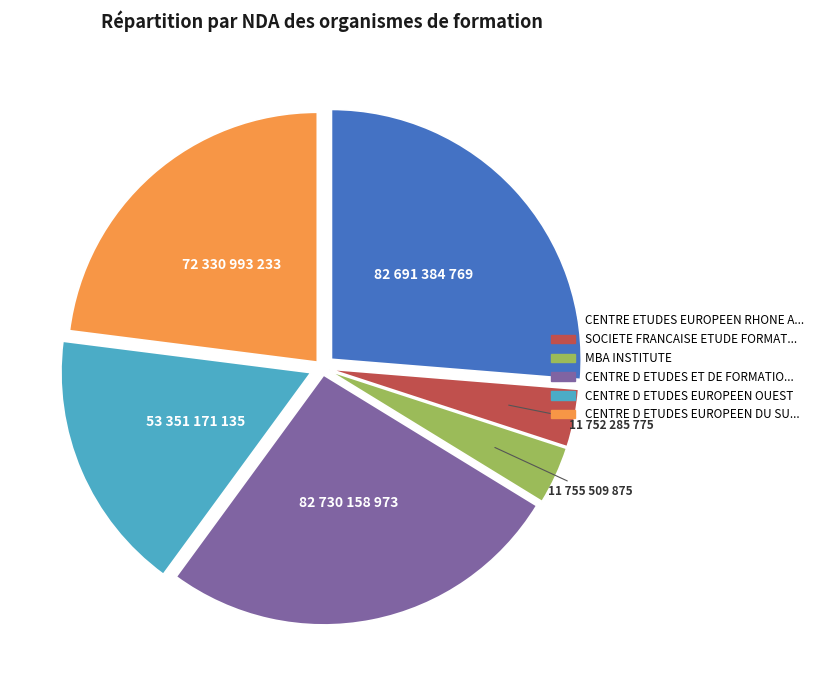

Is there any slice that represents more than half of the pie?

No